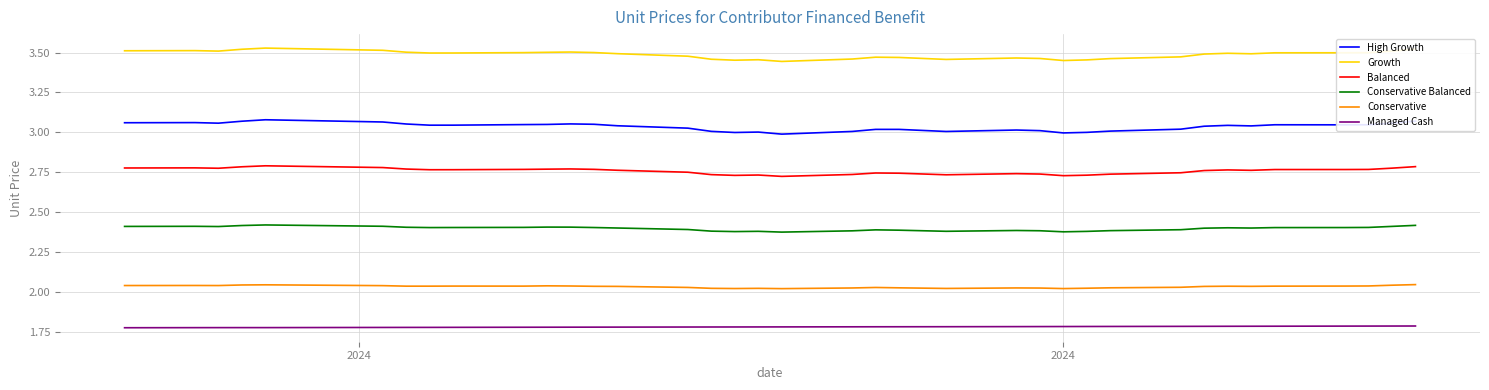

True or false: High Growth and Conservative Balanced intersect in this chart.

False